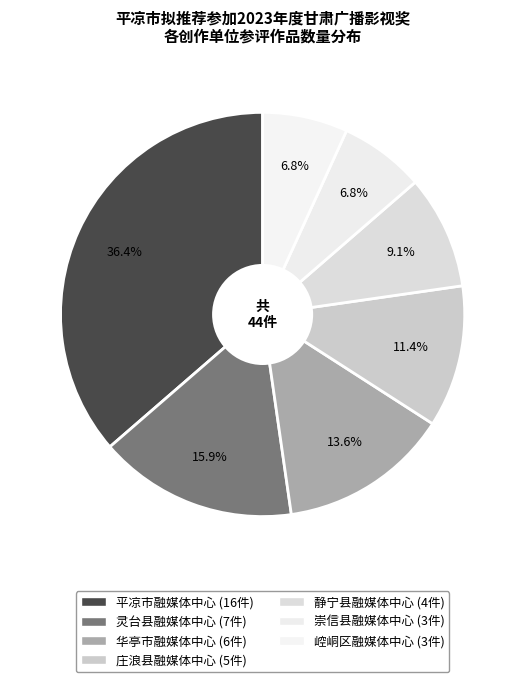

How many slices are in this pie chart?

7